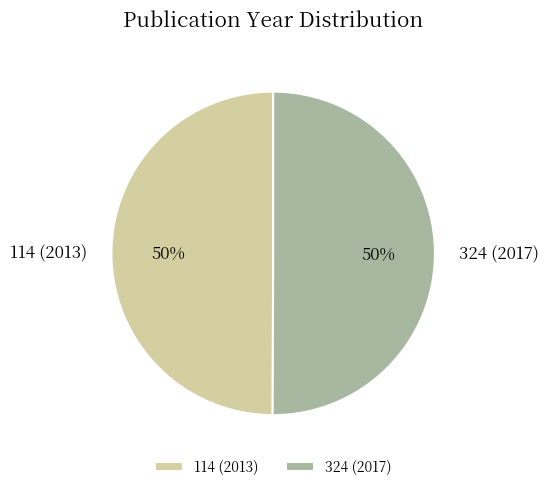

What percentage is the 324 (2017) slice, to the nearest percent?

50%